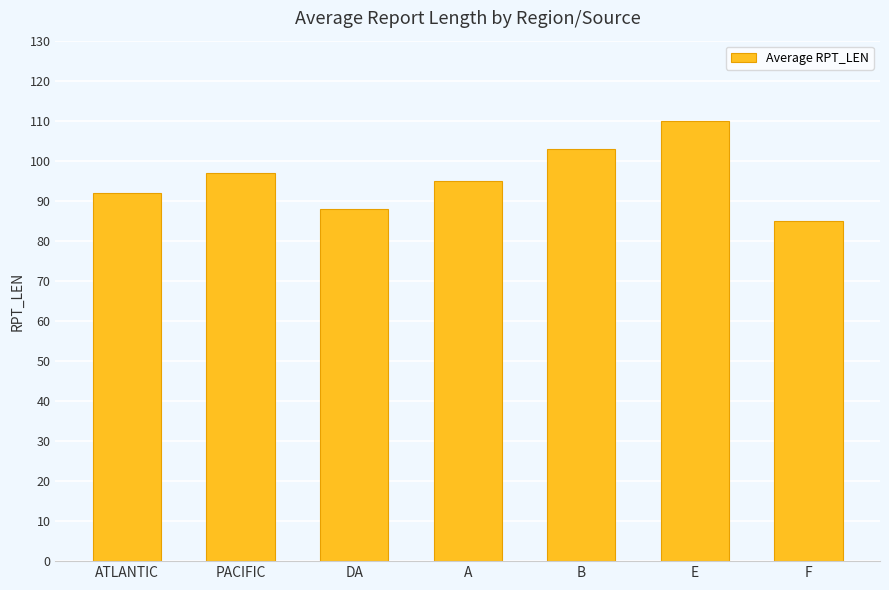

What is the average value?

96